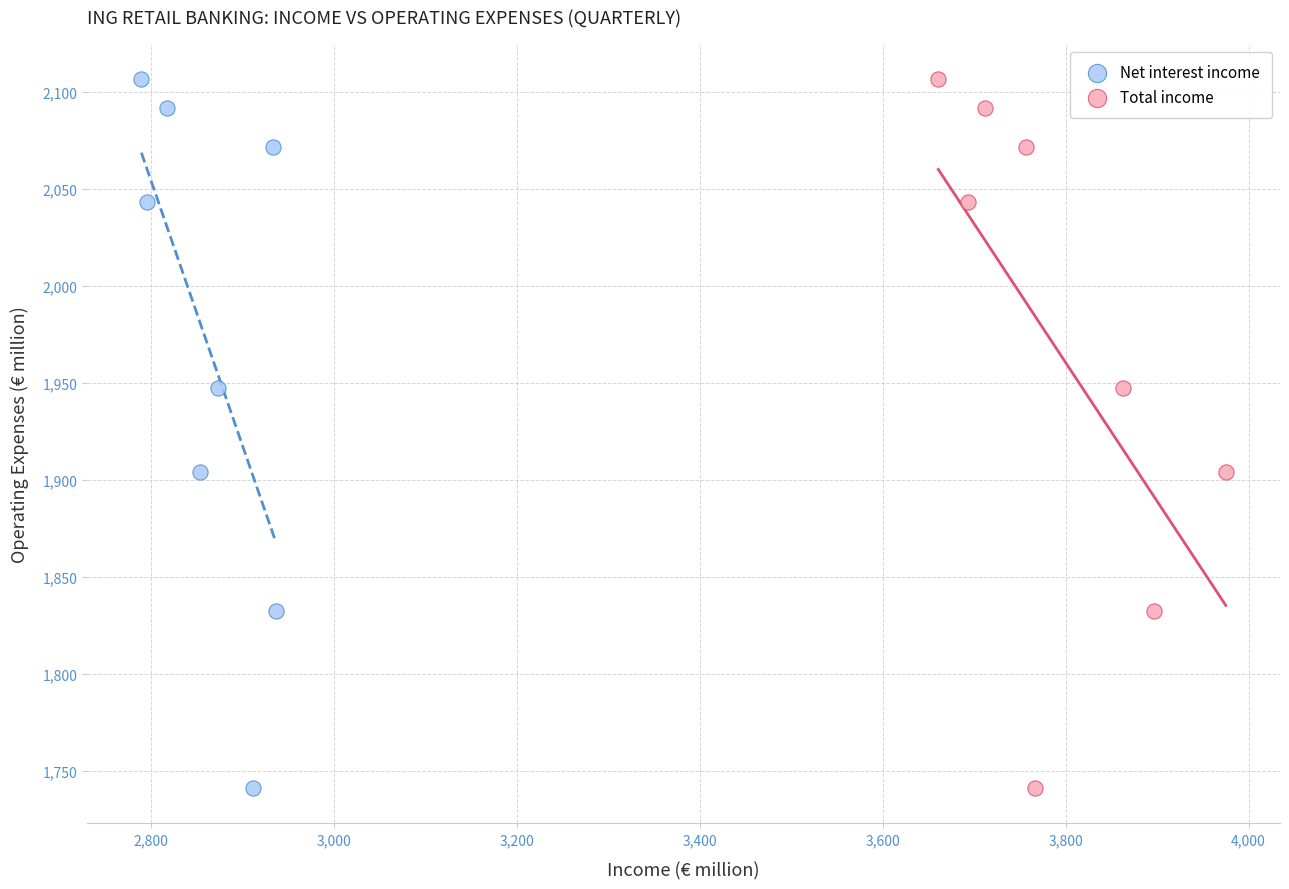

What are all the series names shown in the legend?

Net interest income, Total income